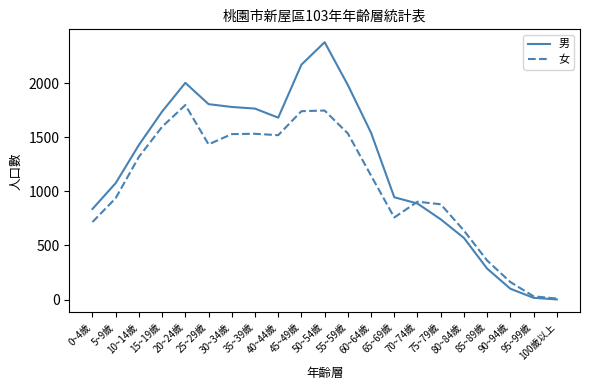

Which category has the highest value in the 女 series?

20~24歲